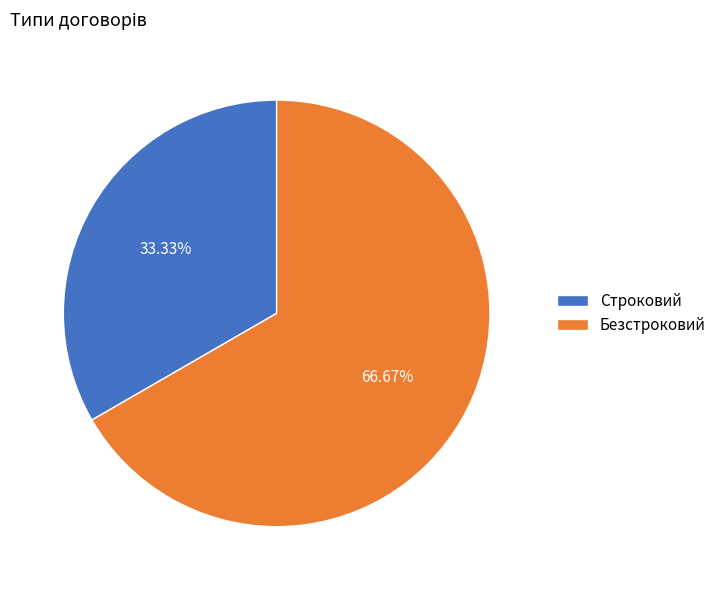

To the nearest percent, what is the combined percentage of Безстроковий and Строковий?

100%